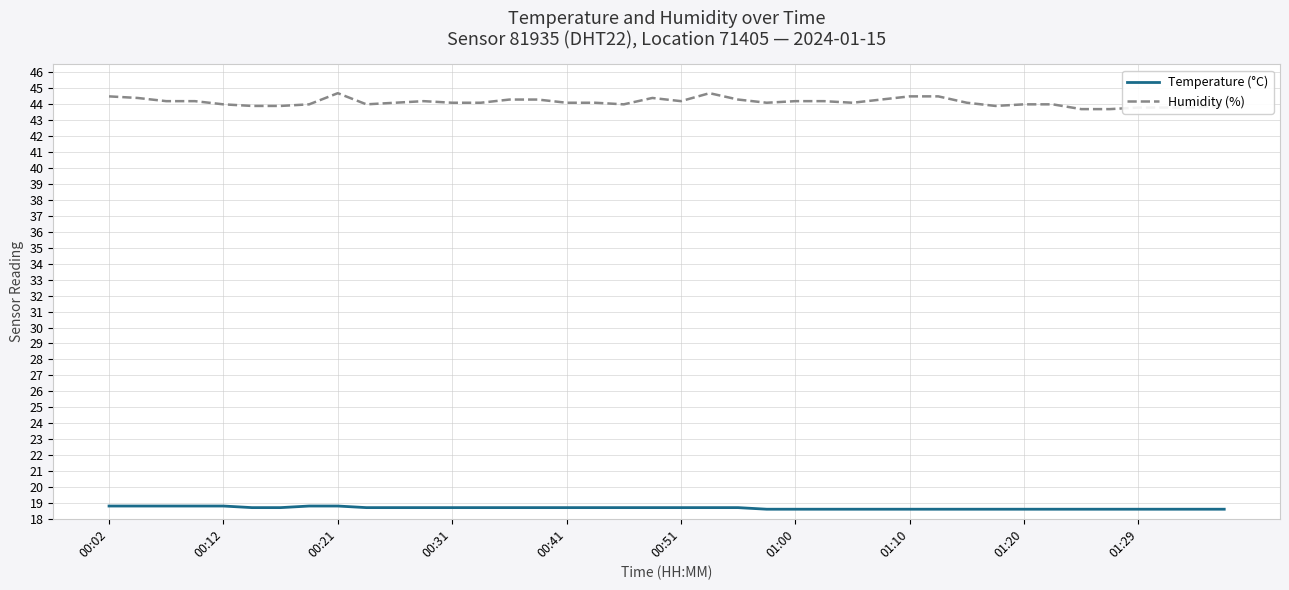

True or false: Humidity (%) and Temperature (°C) intersect in this chart.

False